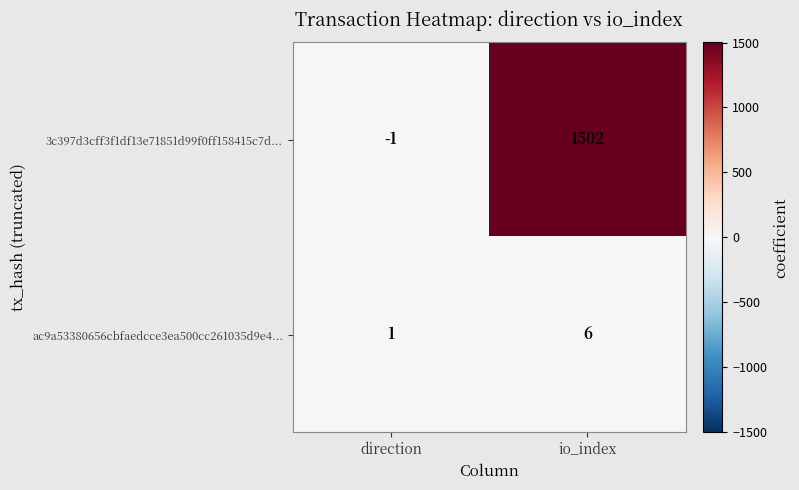

At which category does the chart reach its peak across all series?

io_index